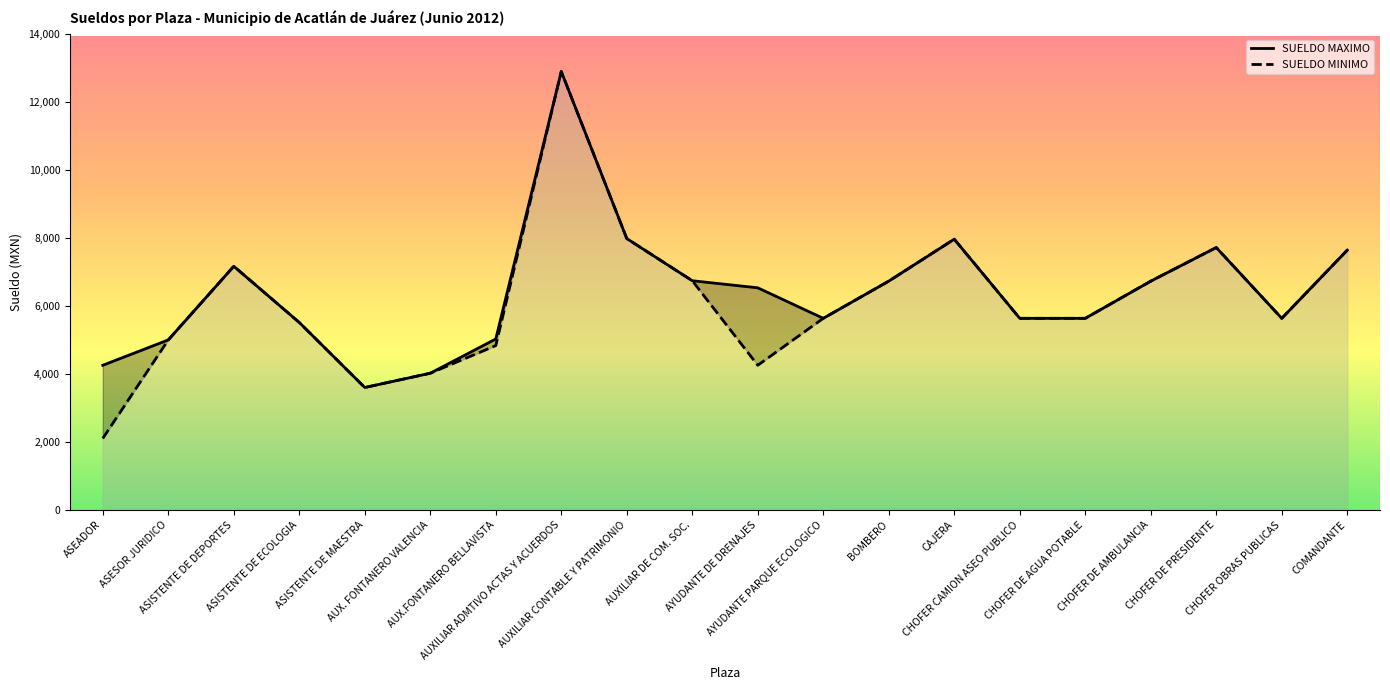

True or false: SUELDO MINIMO and SUELDO MAXIMO intersect in this chart.

False